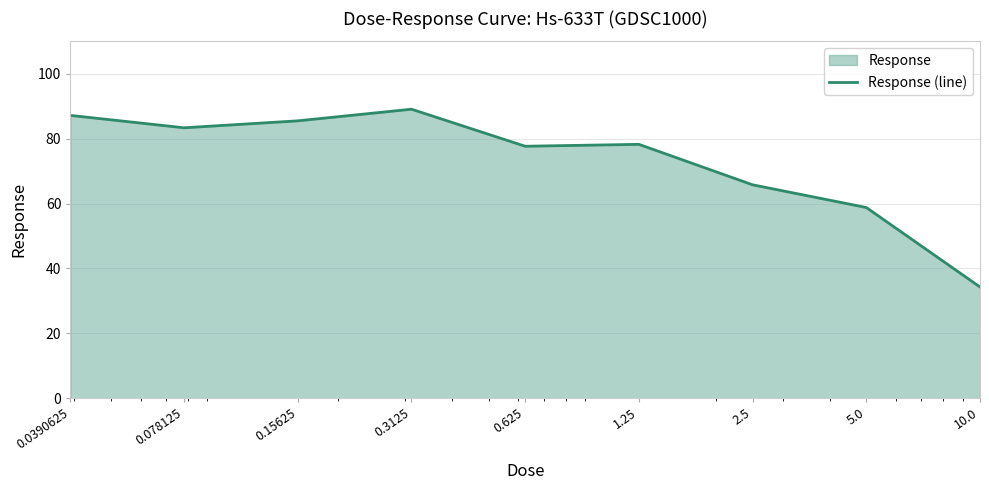

How many values are below 78?

4